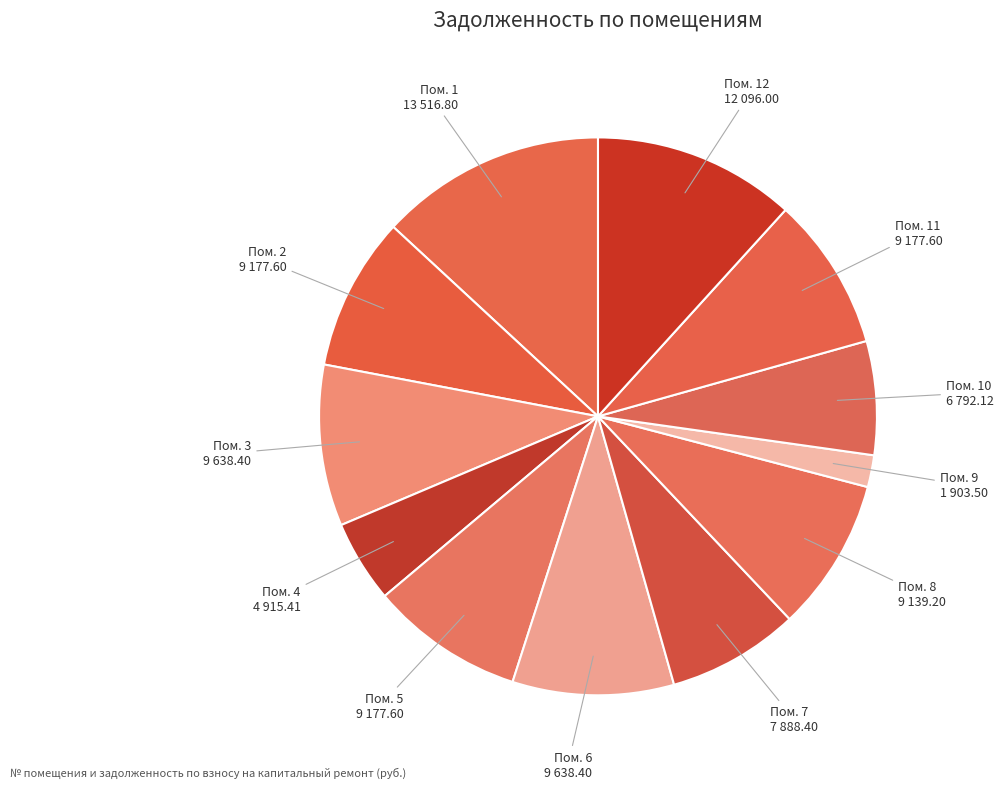

To the nearest percent, what is the average slice percentage?

8%